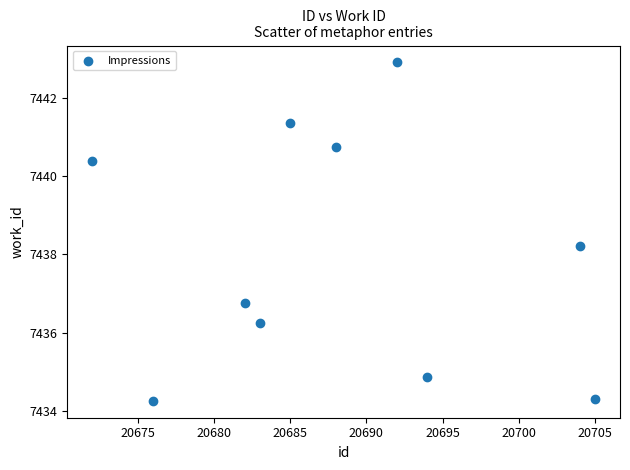

What Y value in the scatter plot is closest to 7438?

7438.2